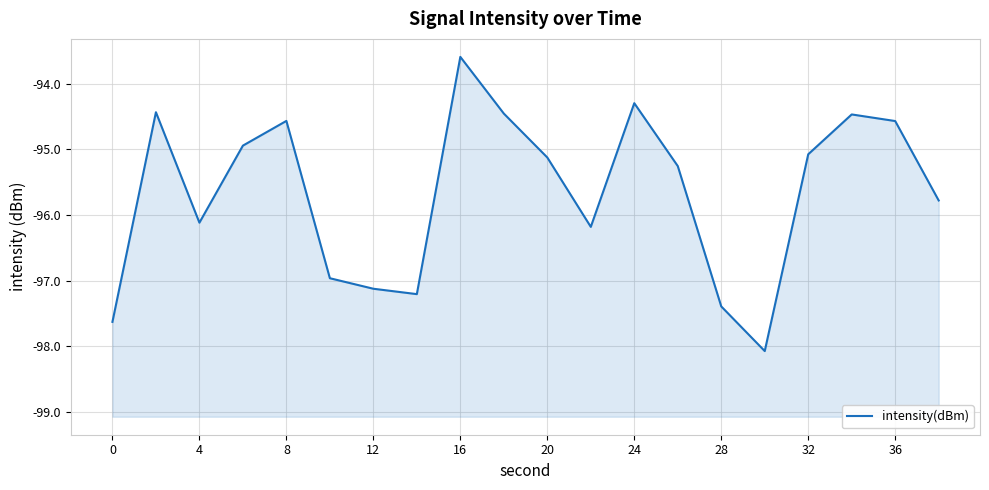

How many data points does each series have?

20